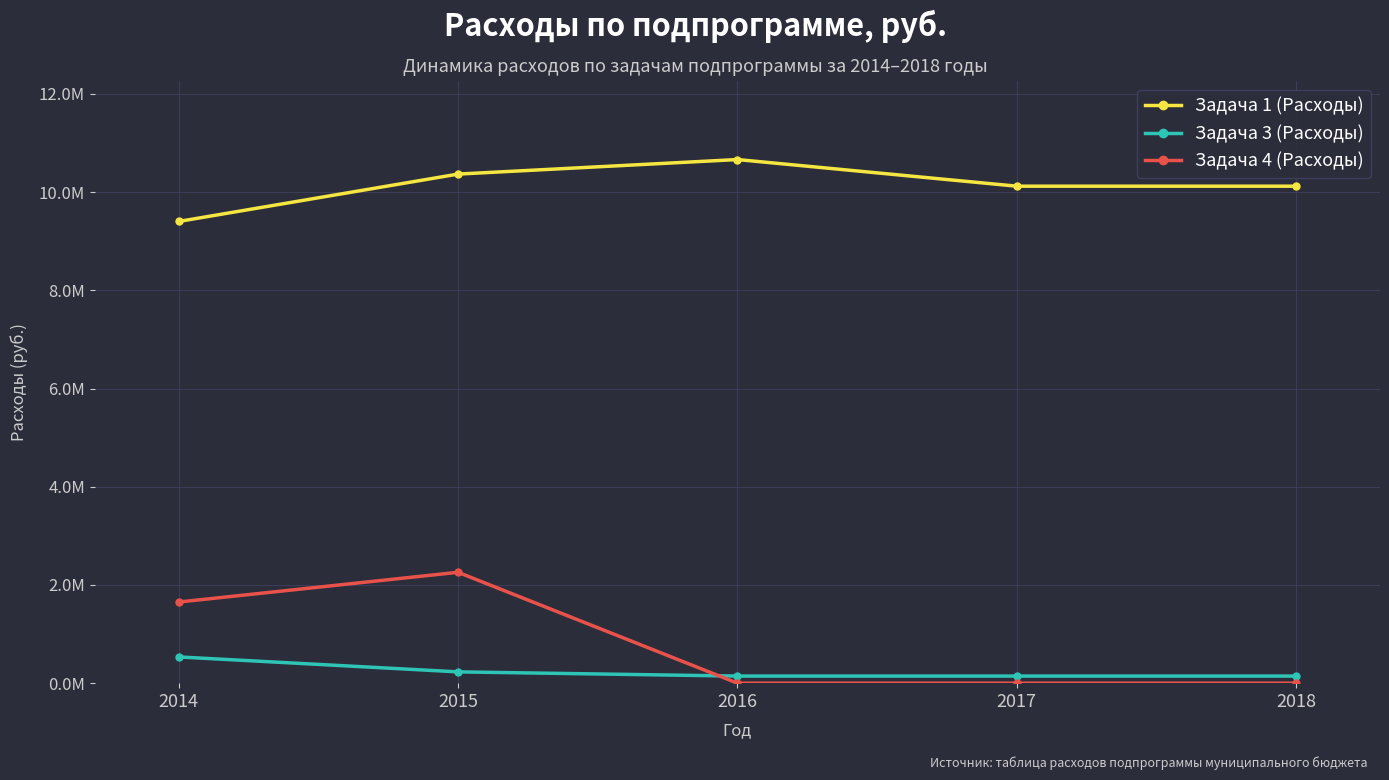

Is this an area chart (filled region under the line)?

No